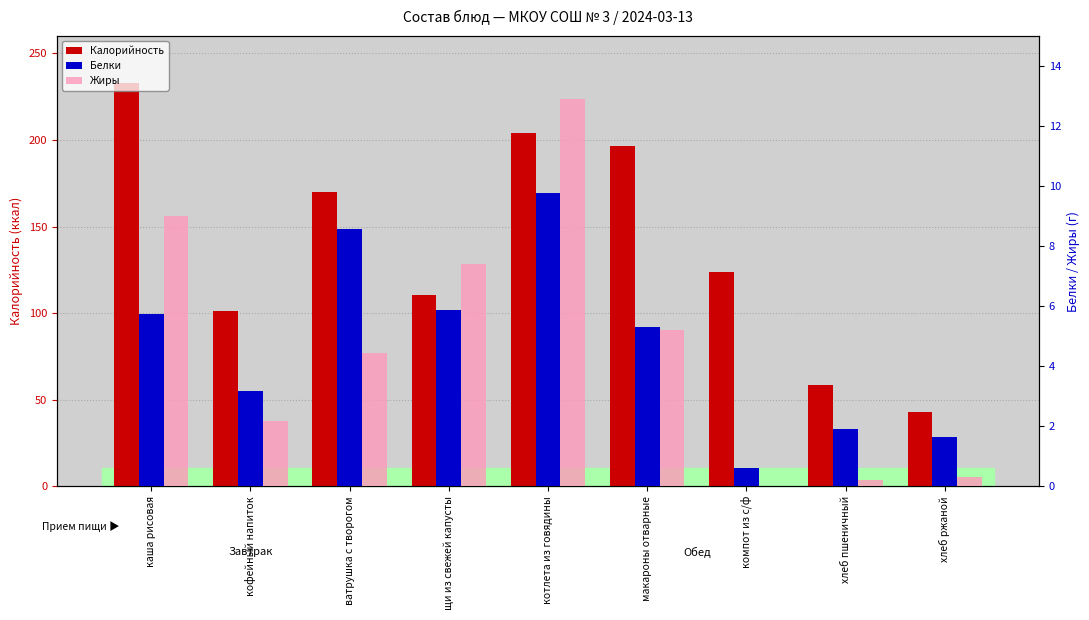

Rank the series by their maximum value, from highest to lowest.

Калорийность, Жиры, Белки